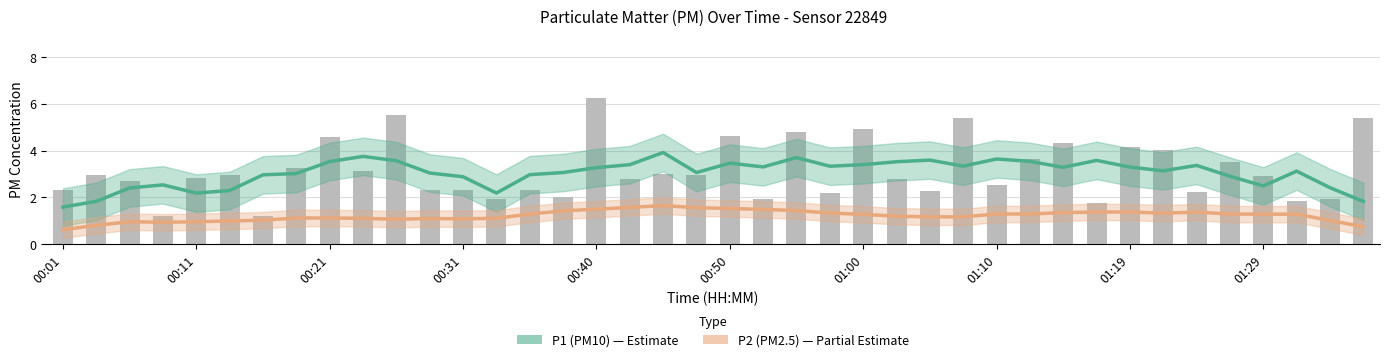

At which category is the sum across all series the highest?

18